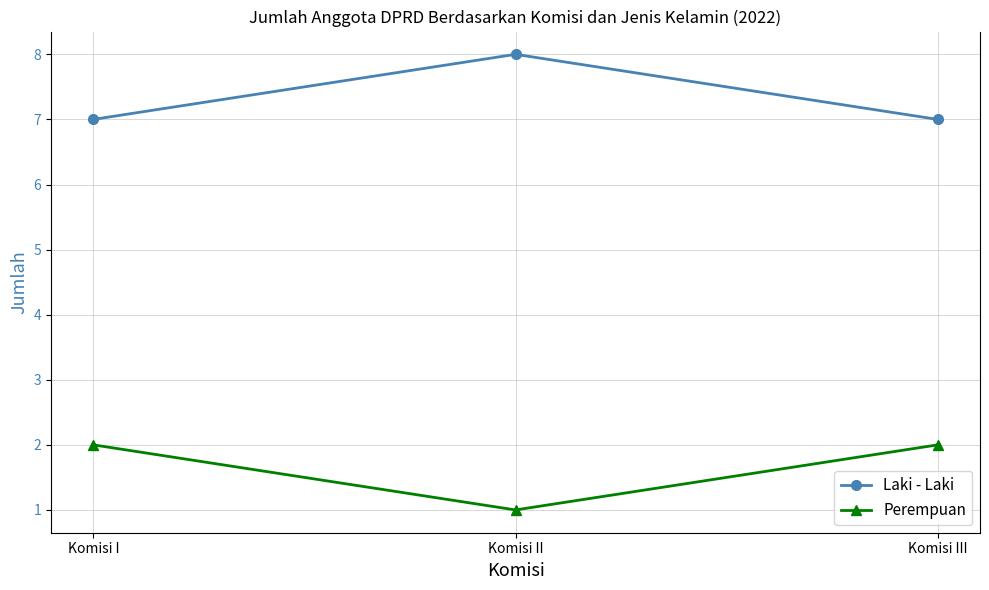

What are all the series names shown in the legend?

Laki - Laki, Perempuan